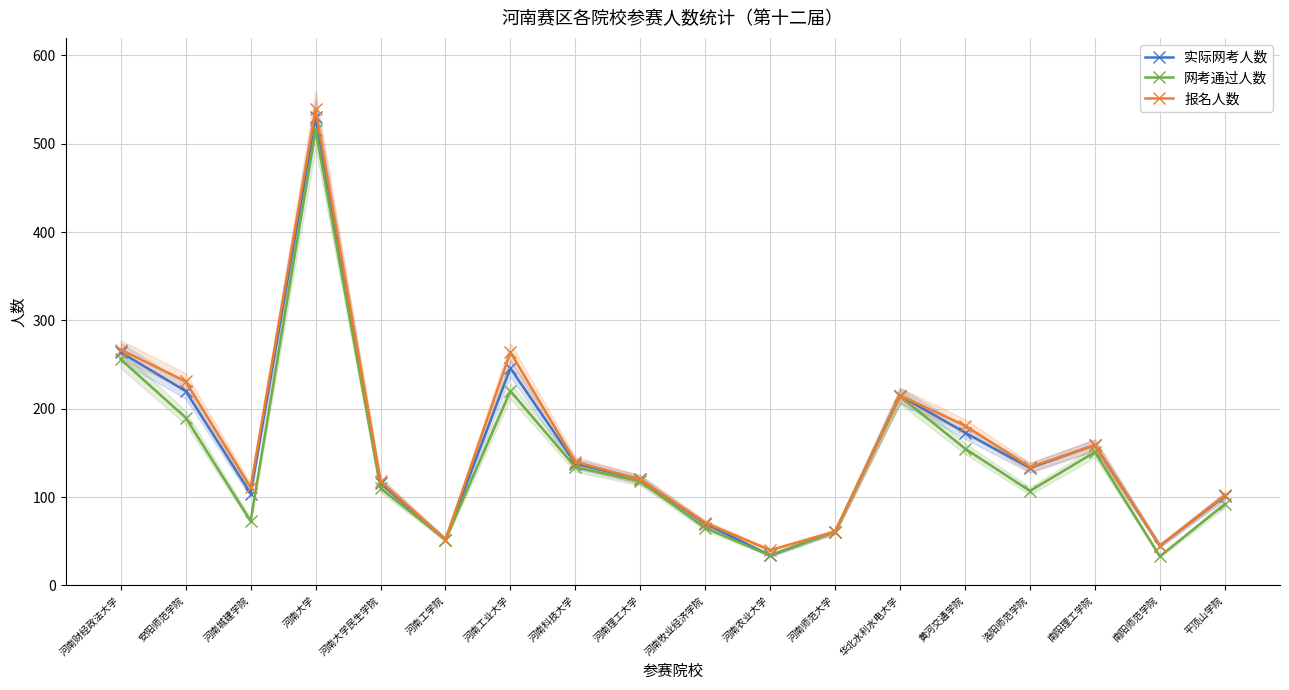

Where is 网考通过人数 nearest to the value 274?

河南财经政法大学